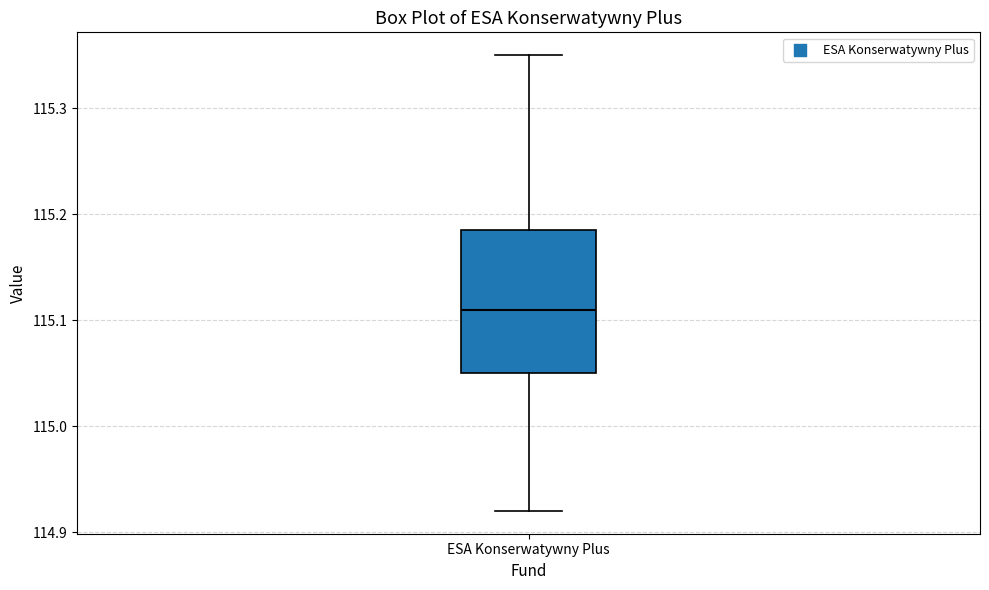

Transcribe this box plot: give where the median line is, the range the box spans, and where the two whiskers end, as read against the y-axis. The values are not printed on the chart, so give them approximately, as read against the axis.

median 115.11, box 115.05 to 115.19, whiskers 114.92 to 115.35